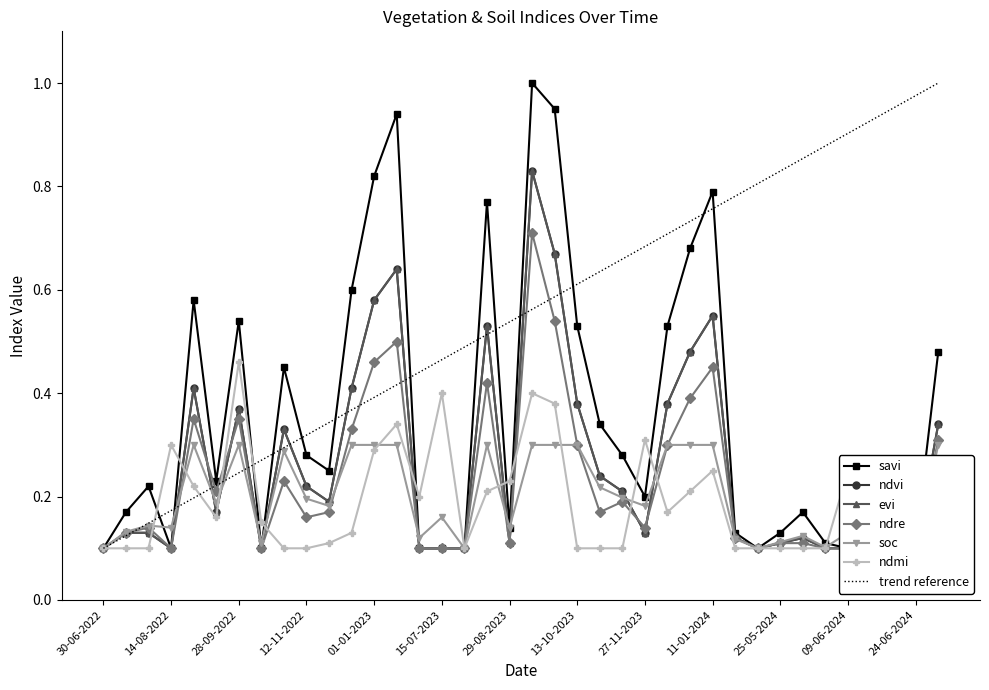

What are all the series names shown in the legend?

savi, ndvi, evi, ndre, soc, ndmi